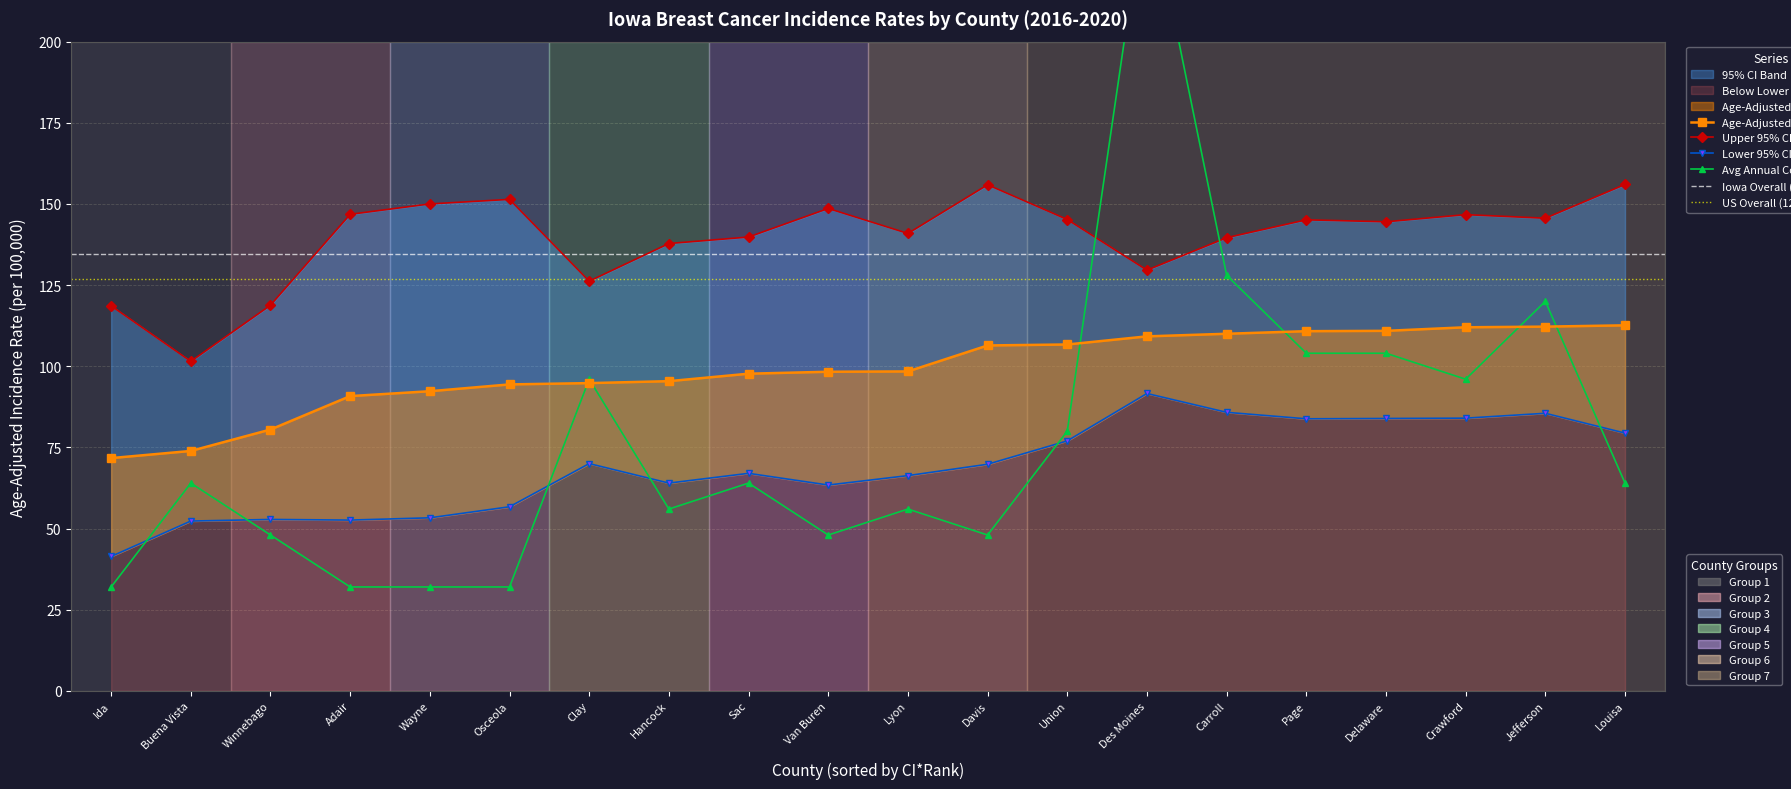

What is the value of the Average Annual Count point at the 15th from the left?

128.0